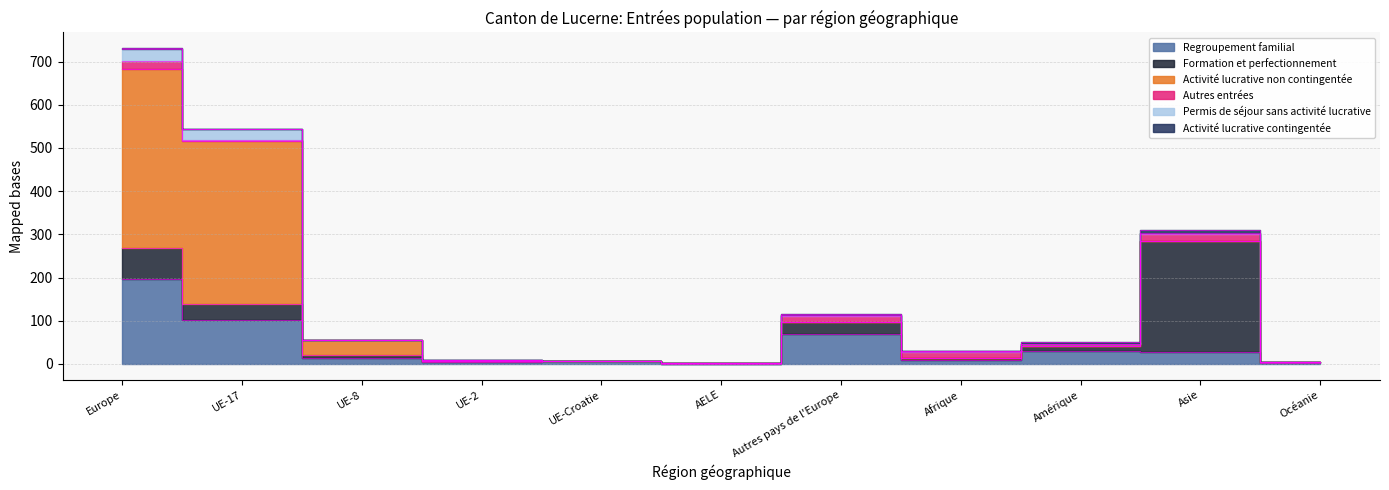

At which category is the sum across all series the highest?

Europe